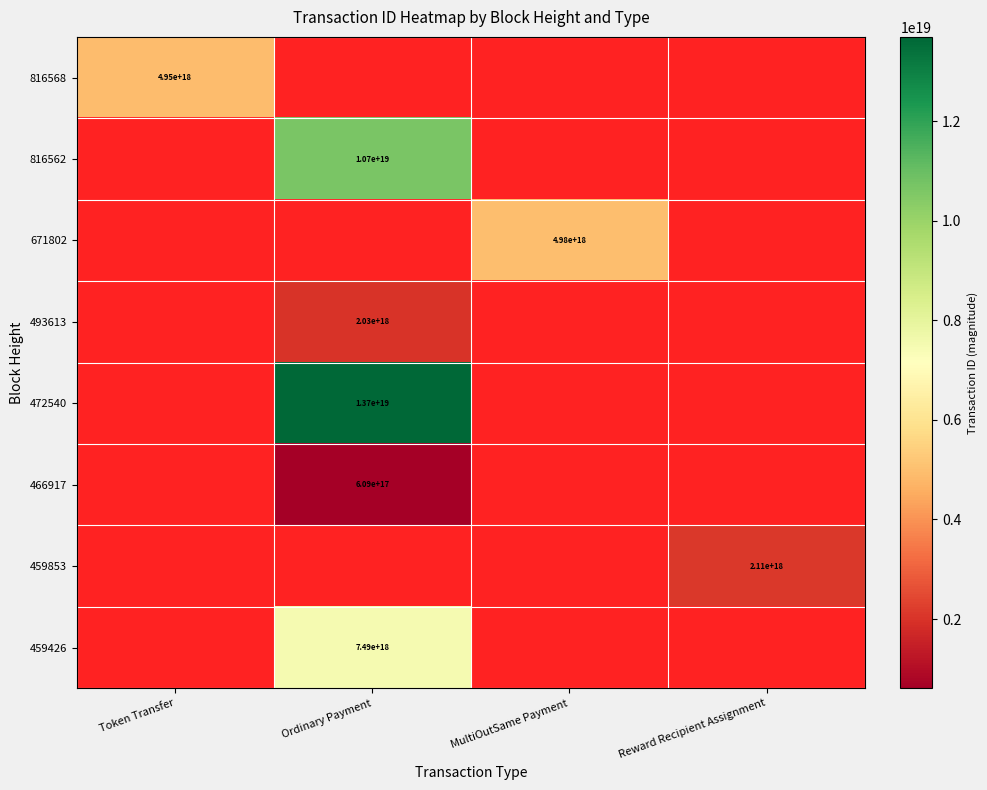

Is it true that 466917 equals 869791526443776384 at Ordinary Payment?

False